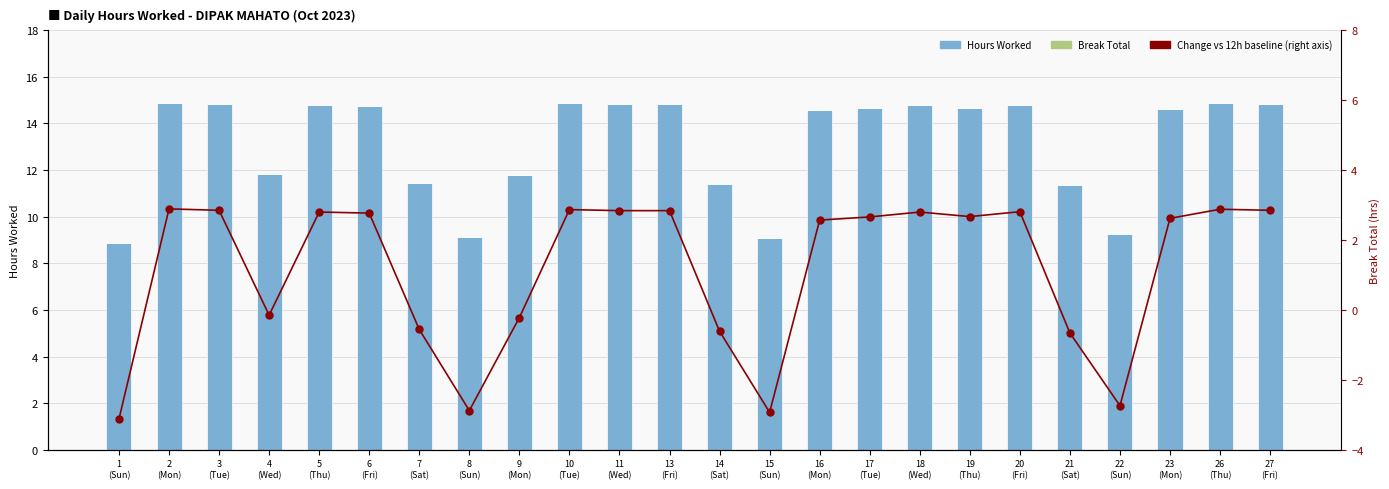

What is the difference between the Hours Worked values at 9
(Mon) and 4
(Wed)?

0.1